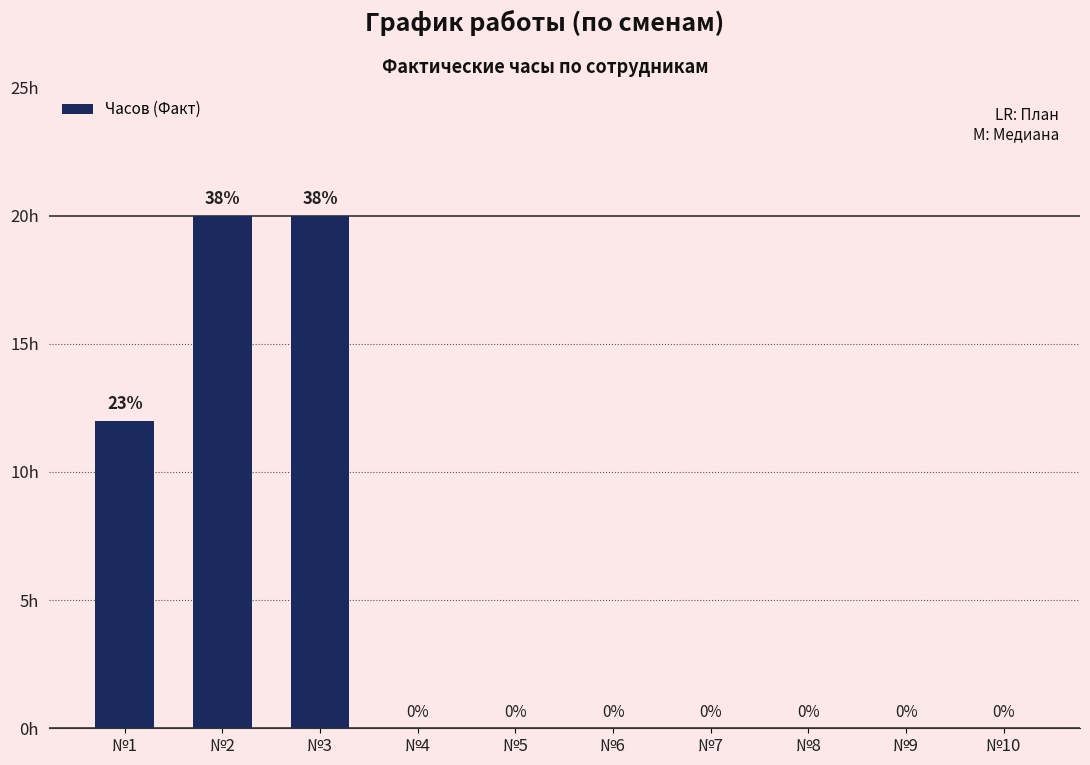

Where is the data nearest to the value 10?

№1